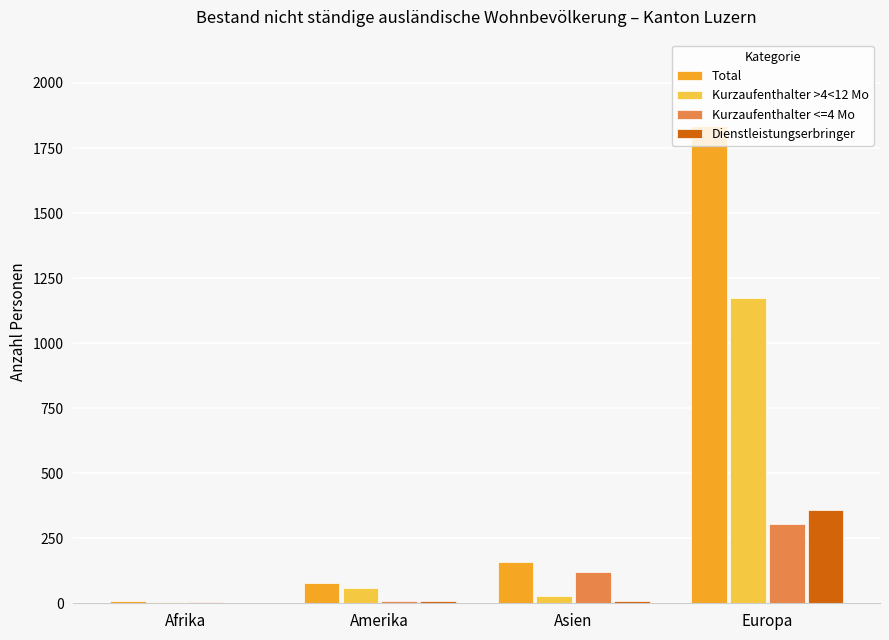

The Kurzaufenthalter <=4 Mo series shows 303 at Europa. True or false?

True